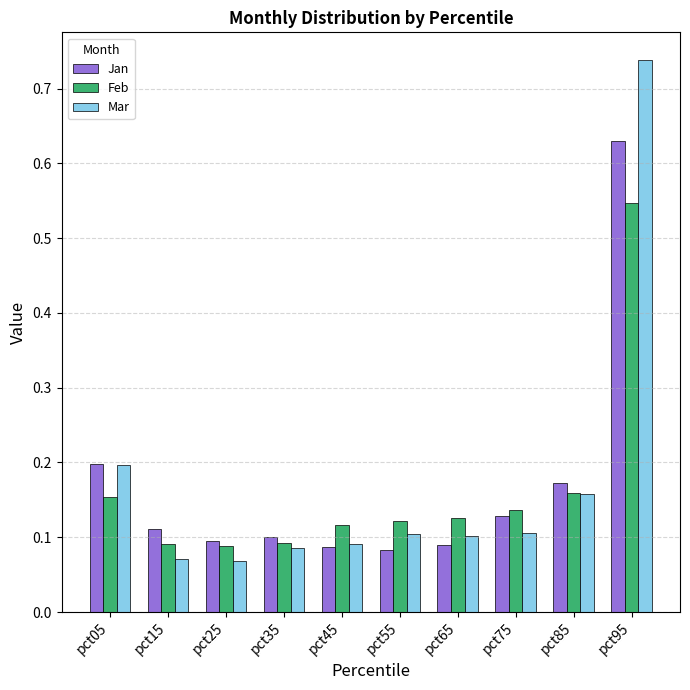

The Jan series shows 0.3 at pct85. True or false?

False